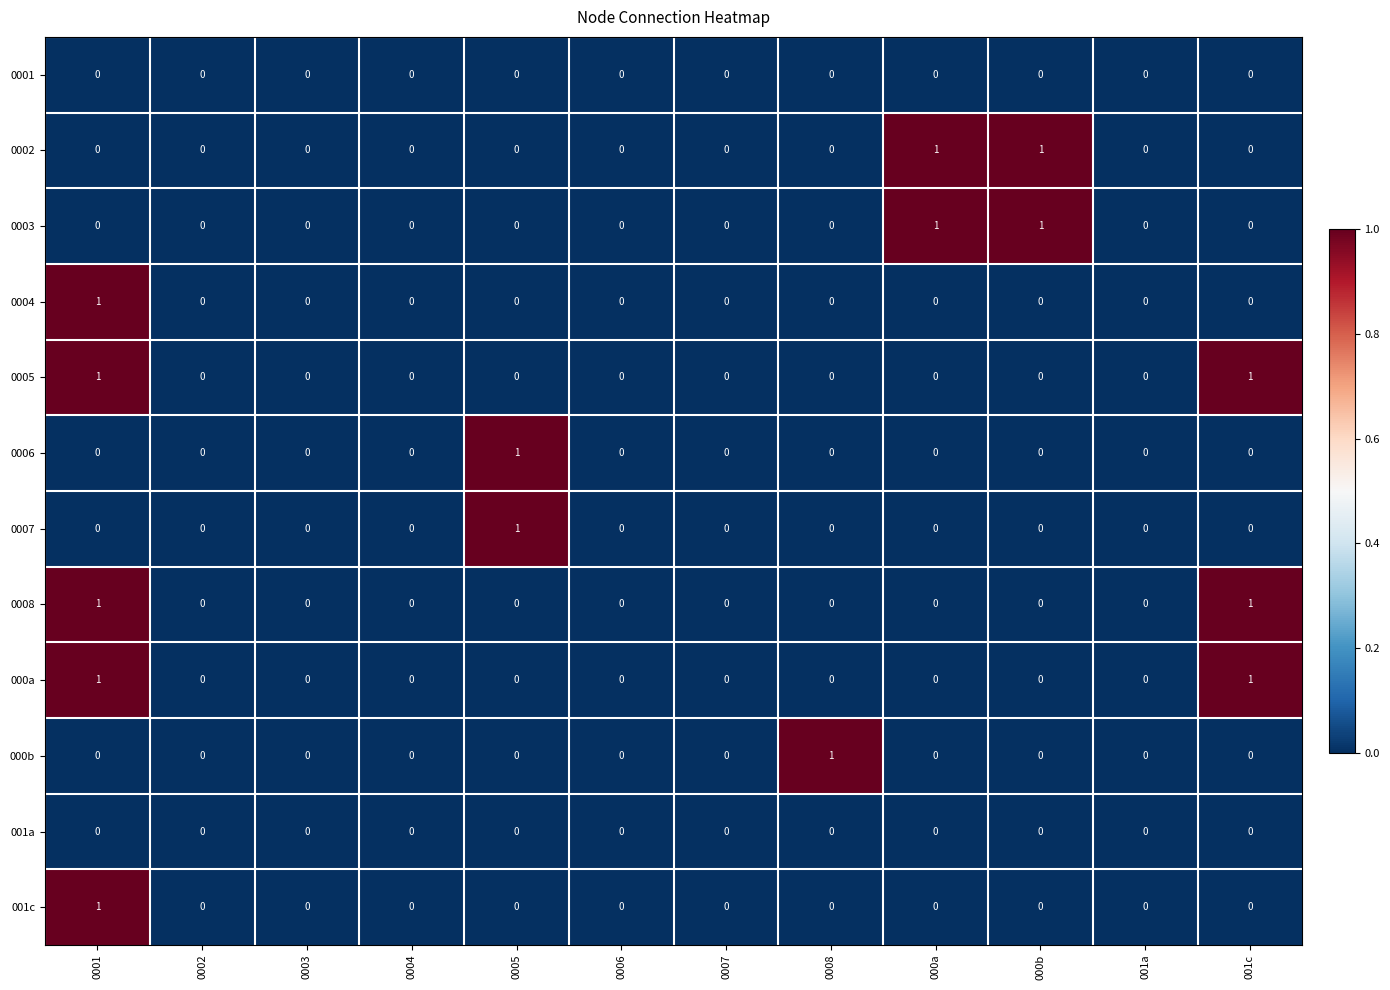

The value of 0003 at 0004 is -1. True or false?

False